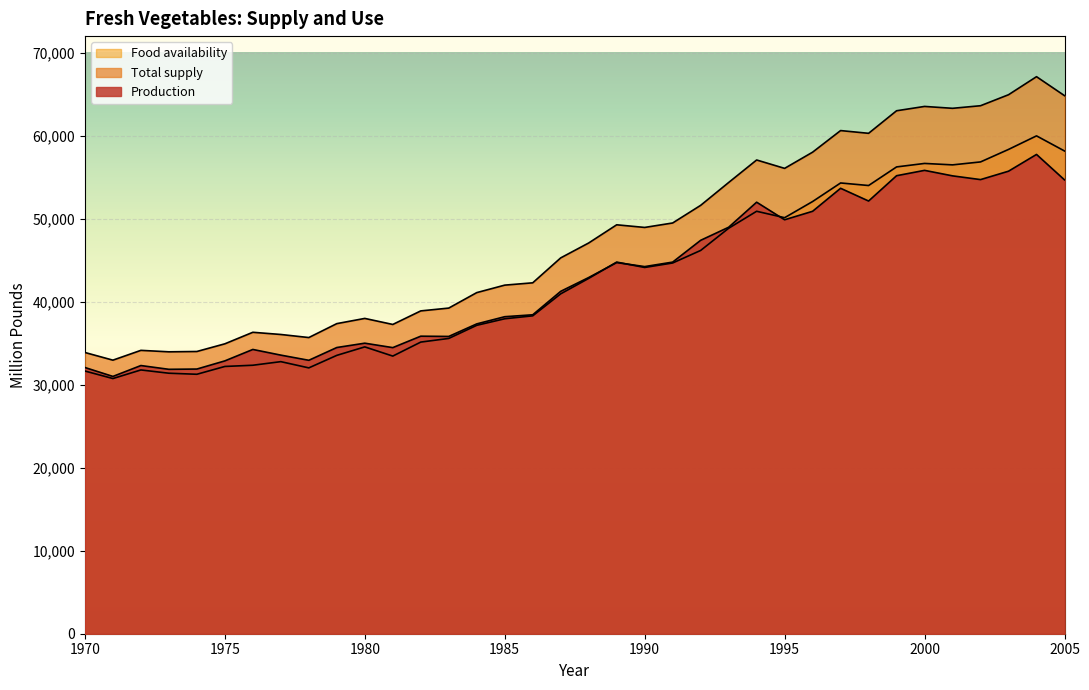

Reading left to right, extract all data points from this chart.

Production: 1970=32072.8	1971=30999.1	1972=32309.8	1973=31855.8	1974=31887.4	1975=32871.4	1976=34248.8	1977=33565.2	1978=32942.8	1979=34481.3	1980=35003.4	1981=34469.5	1982=35847.4	1983=35816.6	1984=37328.1	1985=38194.9	1986=38425.5	1987=41252.0	1988=42915.1	1989=44713.9	1990=44232.1	1991=44772.7	1992=47398.3	1993=48971.5	1994=51989.5	1995=49872.8	1996=50894.7	1997=53666.0	1998=52130.4	1999=55180.8	2000=55825.6	2001=55162.7	2002=54713.0	2003=55725.2	2004=57743.6	2005=54678.6
Total supply: 1970=33883.1	1971=32959.4	1972=34140.4	1973=33964.0	1974=34003.4	1975=34927.5	1976=36317.5	1977=36052.4	1978=35682.9	1979=37360.6	1980=37988.3	1981=37260.5	1982=38894.0	1983=39233.3	1984=41097.4	1985=41997.7	1986=42277.3	1987=45281.2	1988=47077.6	1989=49267.3	1990=48949.1	1991=49486.4	1992=51610.5	1993=54362.9	1994=57075.9	1995=56065.7	1996=58017.1	1997=60619.6	1998=60288.8	1999=63006.6	2000=63528.4	2001=63301.8	2002=63613.4	2003=64937.9	2004=67111.6	2005=64825.6
Food availability: 1970=31650.2	1971=30743.9	1972=31779.5	1973=31385.1	1974=31258.9	1975=32199.7	1976=32346.4	1977=32779.6	1978=32028.0	1979=33536.5	1980=34558.4	1981=33449.5	1982=35136.9	1983=35575.4	1984=37156.3	1985=37945.2	1986=38298.8	1987=40949.8	1988=42810.8	1989=44775.2	1990=44125.9	1991=44666.8	1992=46176.8	1993=48848.4	1994=50896.9	1995=50122.4	1996=52070.9	1997=54307.3	1998=53999.7	1999=56240.4	2000=56660.0	2001=56487.3	2002=56842.4	2003=58348.9	2004=59981.2	2005=58161.7